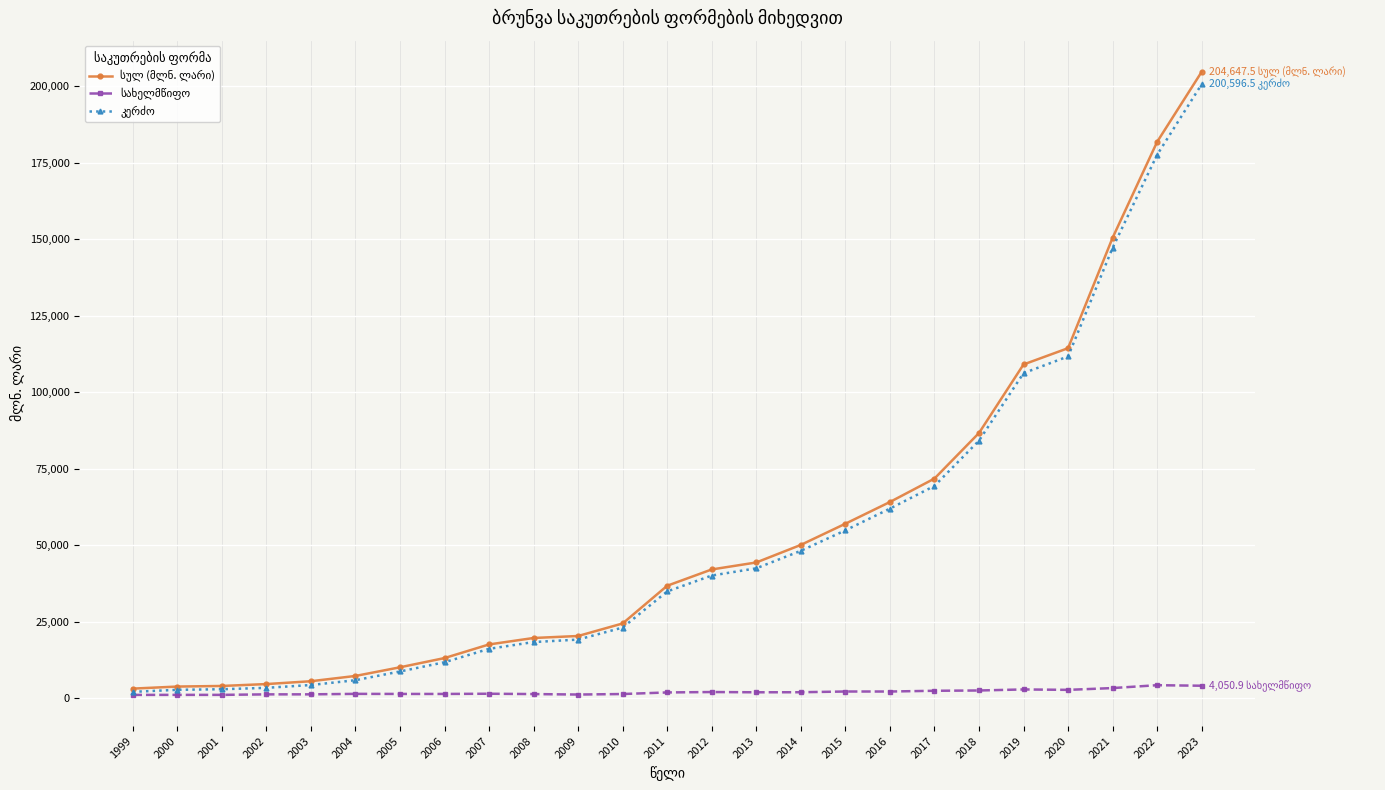

At which category is the sum across all series the highest?

2023